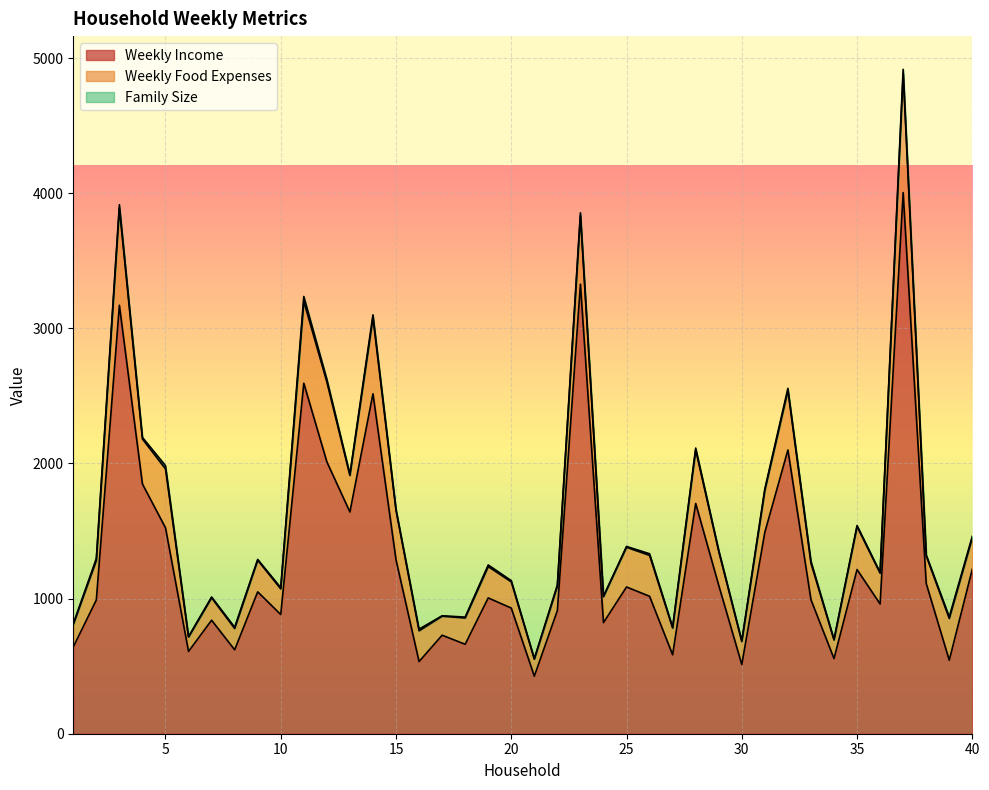

Which has a higher value, 7 or 37?

37